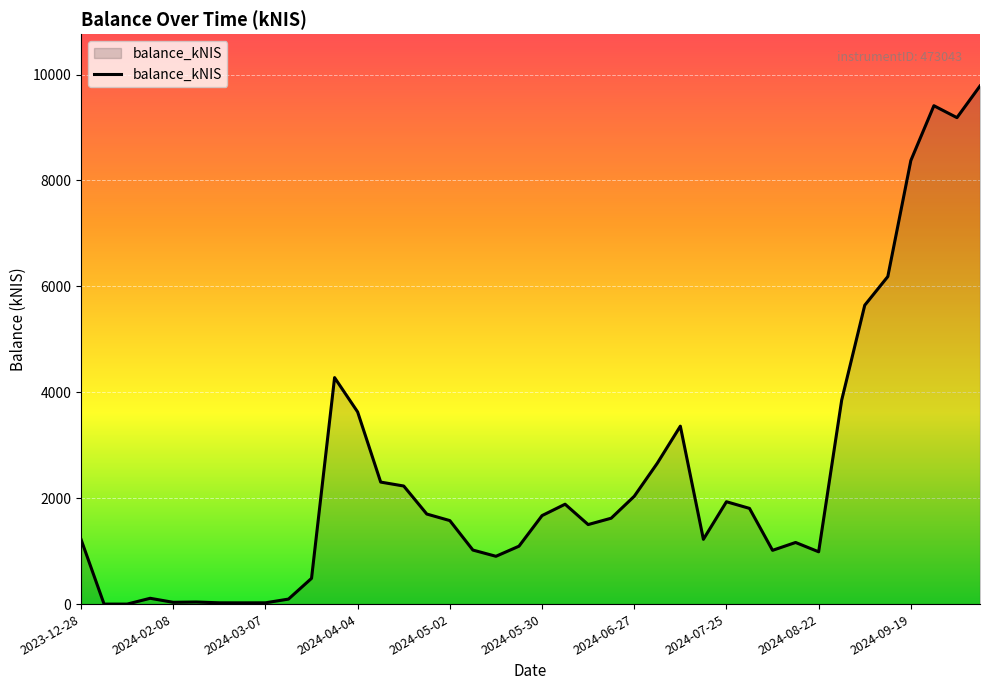

What is the difference between the maximum and minimum values?

9784.3